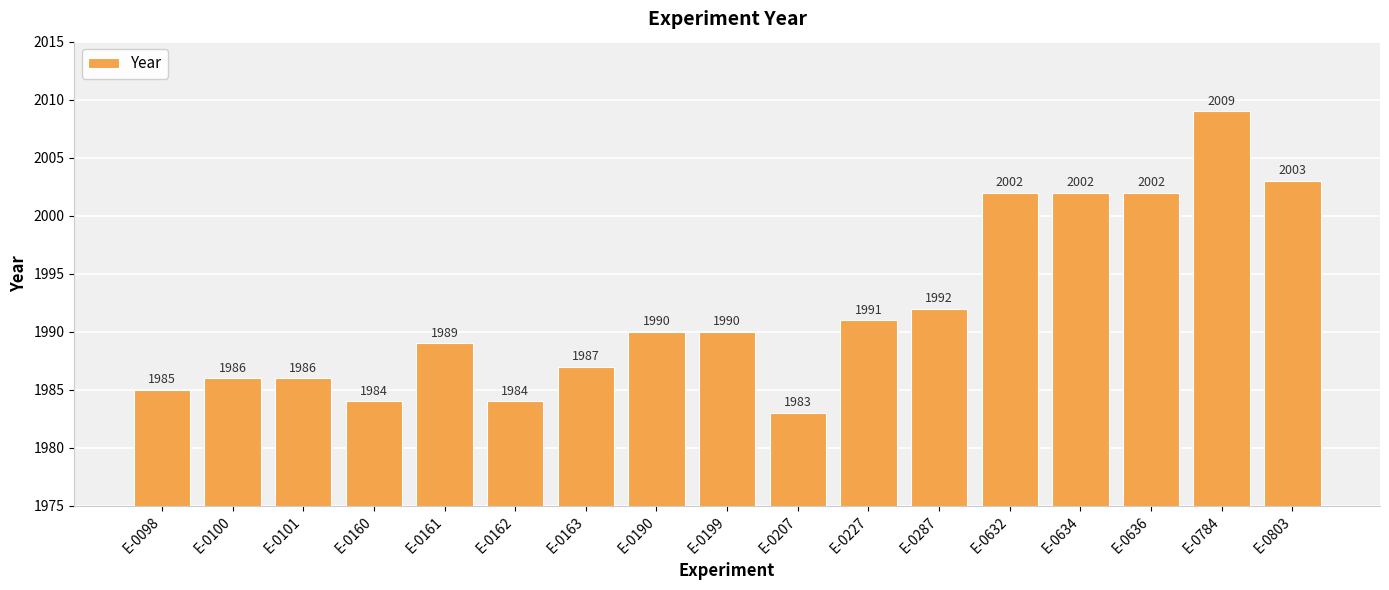

Reading left to right, transcribe all the data shown in this chart.

1985	1986	1986	1984	1989	1984	1987	1990	1990	1983	1991	1992	2002	2002	2002	2009	2003